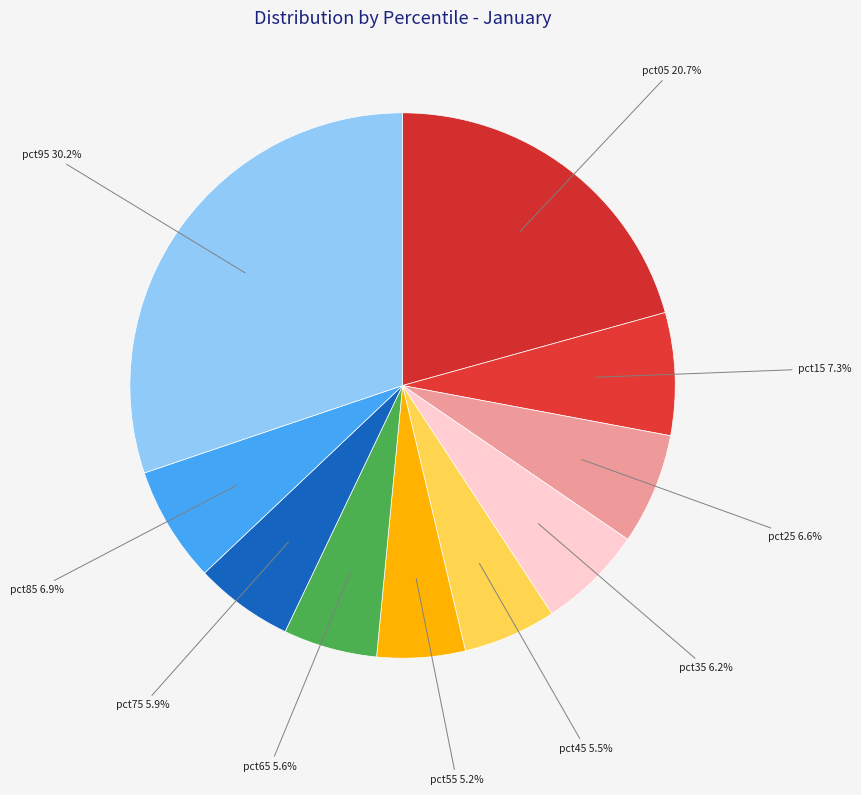

To the nearest percent, what is the difference between the largest and smallest slice percentages?

25%